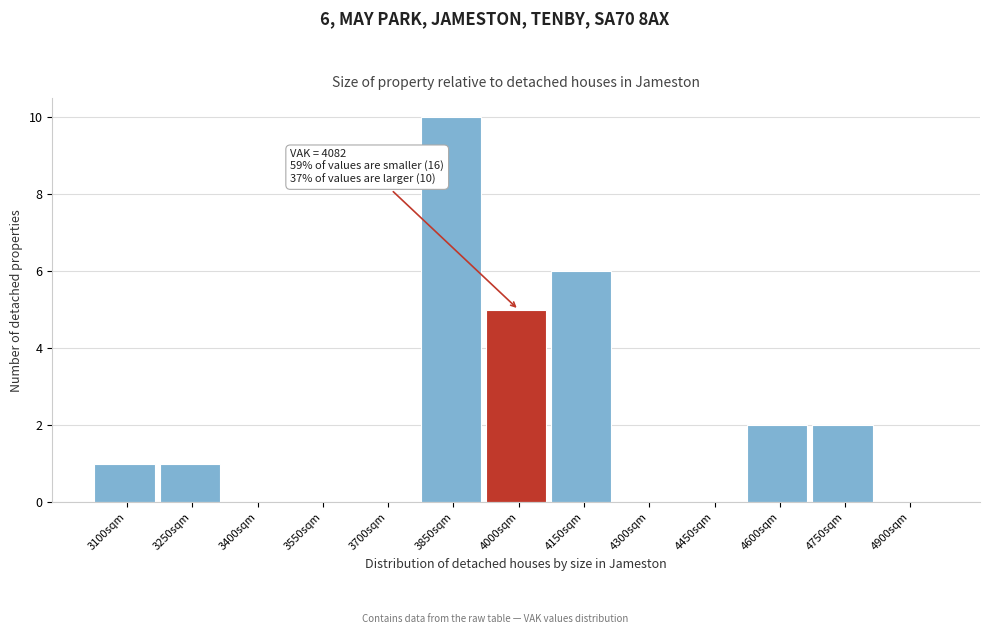

Reading left to right, extract all data points from this chart.

3100sqm=1	3250sqm=1	3400sqm=0	3550sqm=0	3700sqm=0	3850sqm=10	4000sqm=5	4150sqm=6	4300sqm=0	4450sqm=0	4600sqm=2	4750sqm=2	4900sqm=0